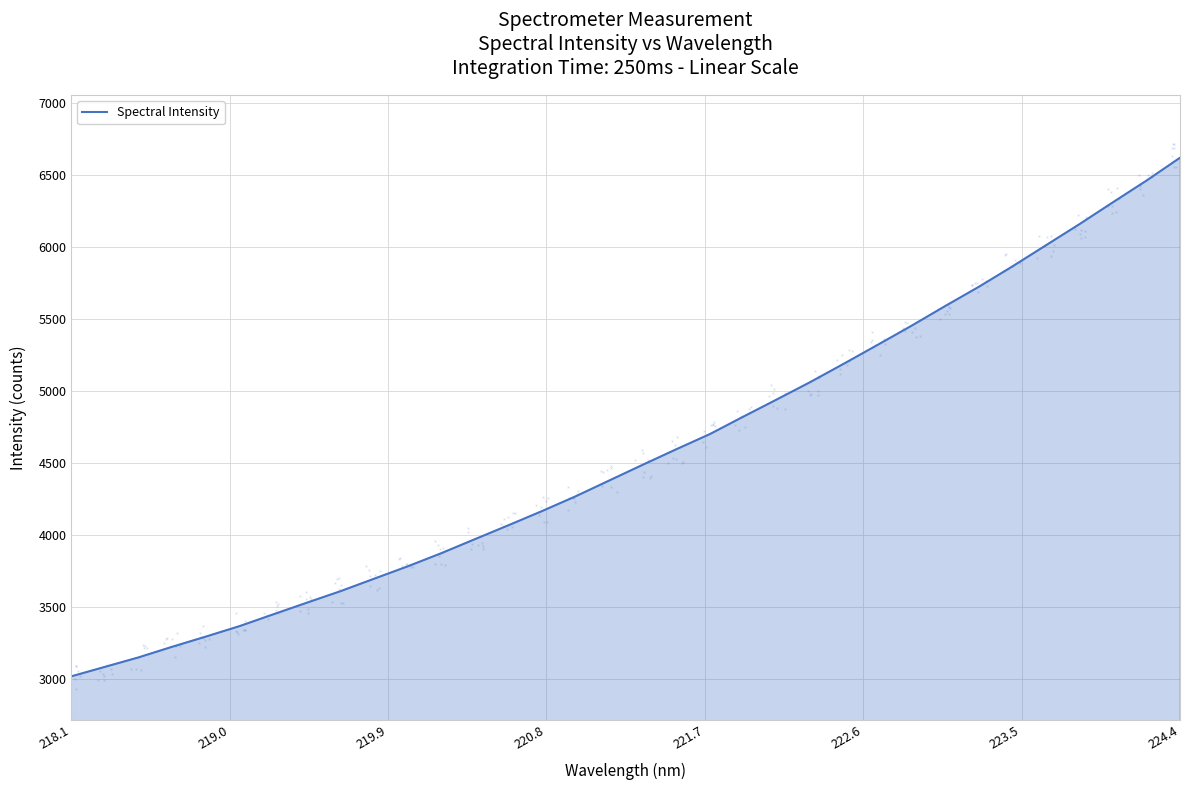

What is the highest value of the Spectral Intensity series?

6620.9